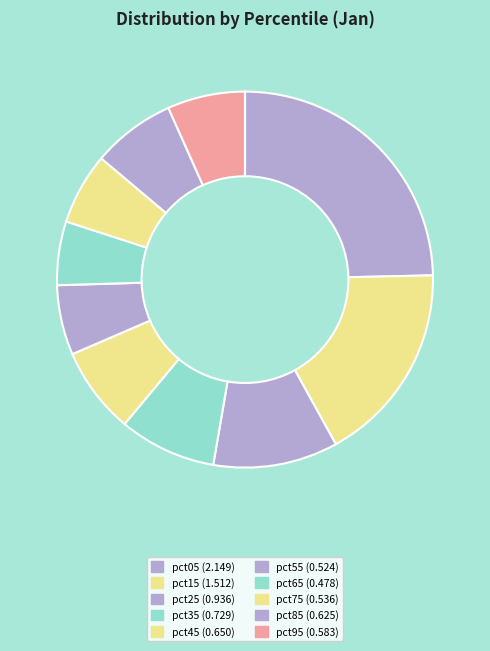

What is the smallest slice in the pie chart?

pct65